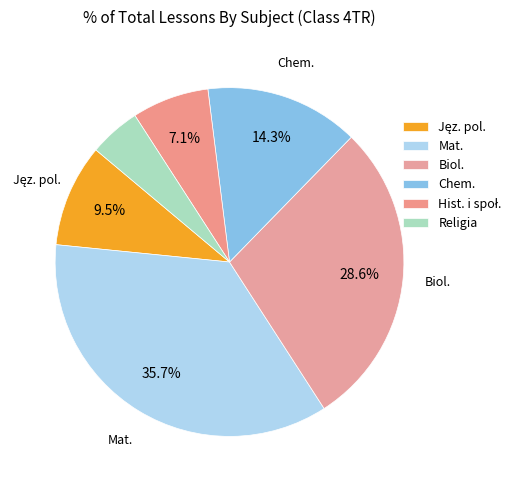

True or false: Jęz. pol. accounts for 10% of the total.

True